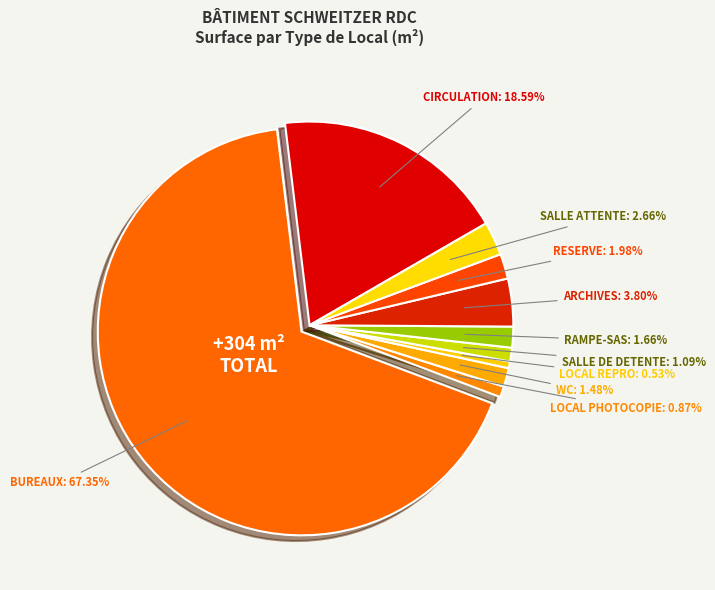

Rank the categories by value from highest to lowest.

BUREAUX, CIRCULATION, ARCHIVES, SALLE ATTENTE, RESERVE, RAMPE-SAS, WC, SALLE DE DETENTE, LOCAL PHOTOCOPIE, LOCAL REPRO